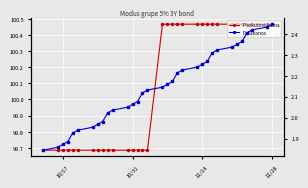

What is the greatest value displayed?

100.5